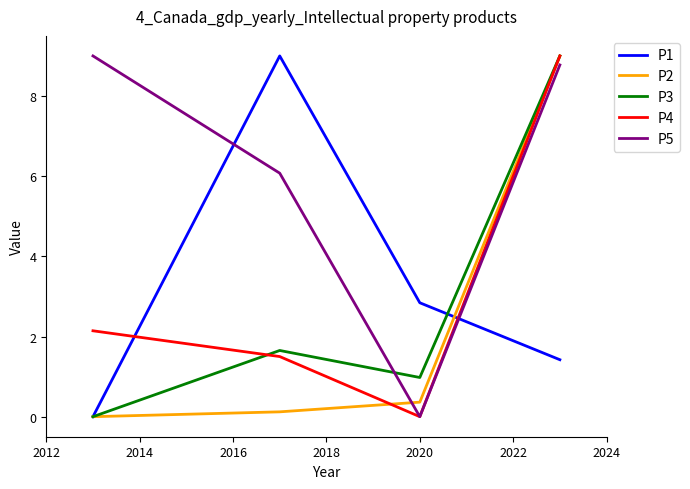

True or false: P3 and P5 cross at least once.

True